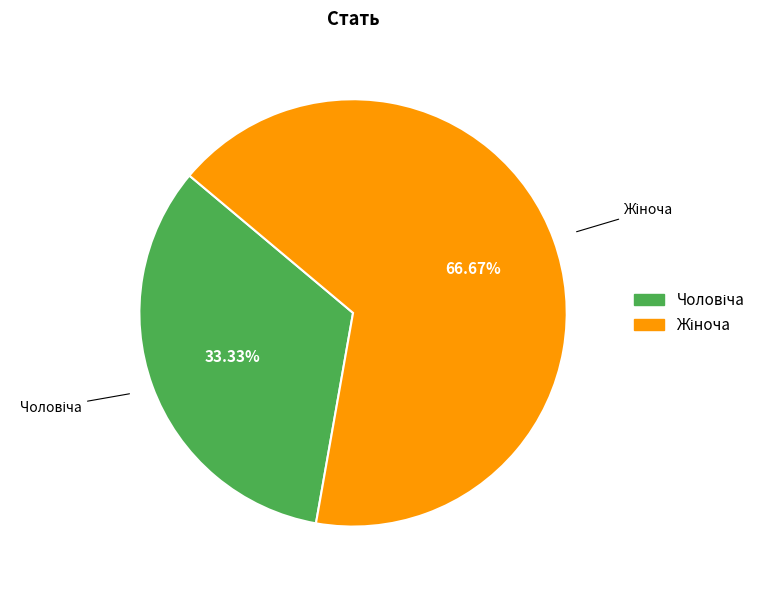

To the nearest percent, what is the difference between the Чоловіча and Жіноча slice percentages?

33%